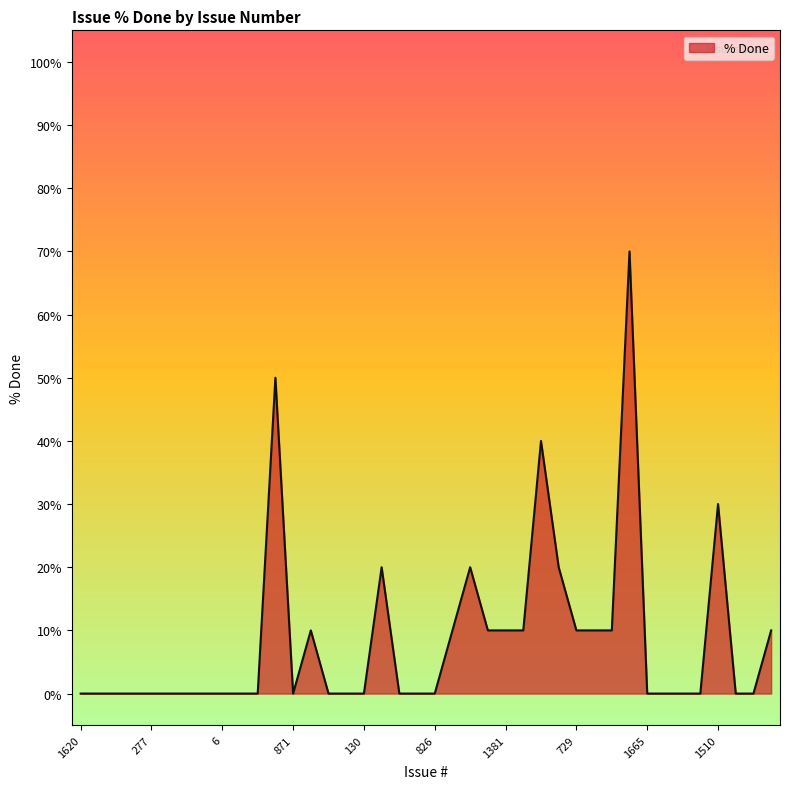

What is the greatest value displayed?

70